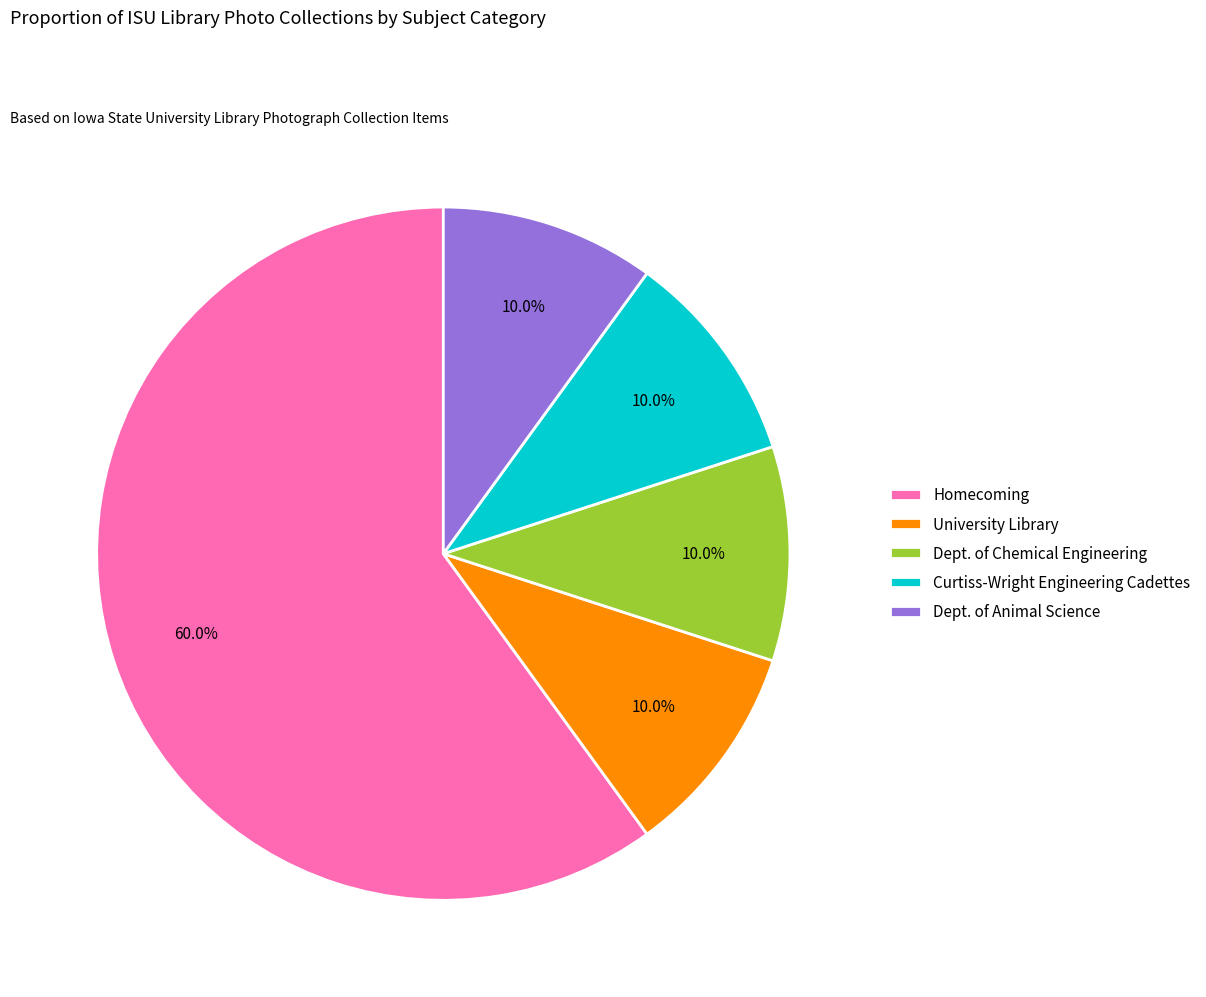

To the nearest percent, what portion does Homecoming represent?

60%